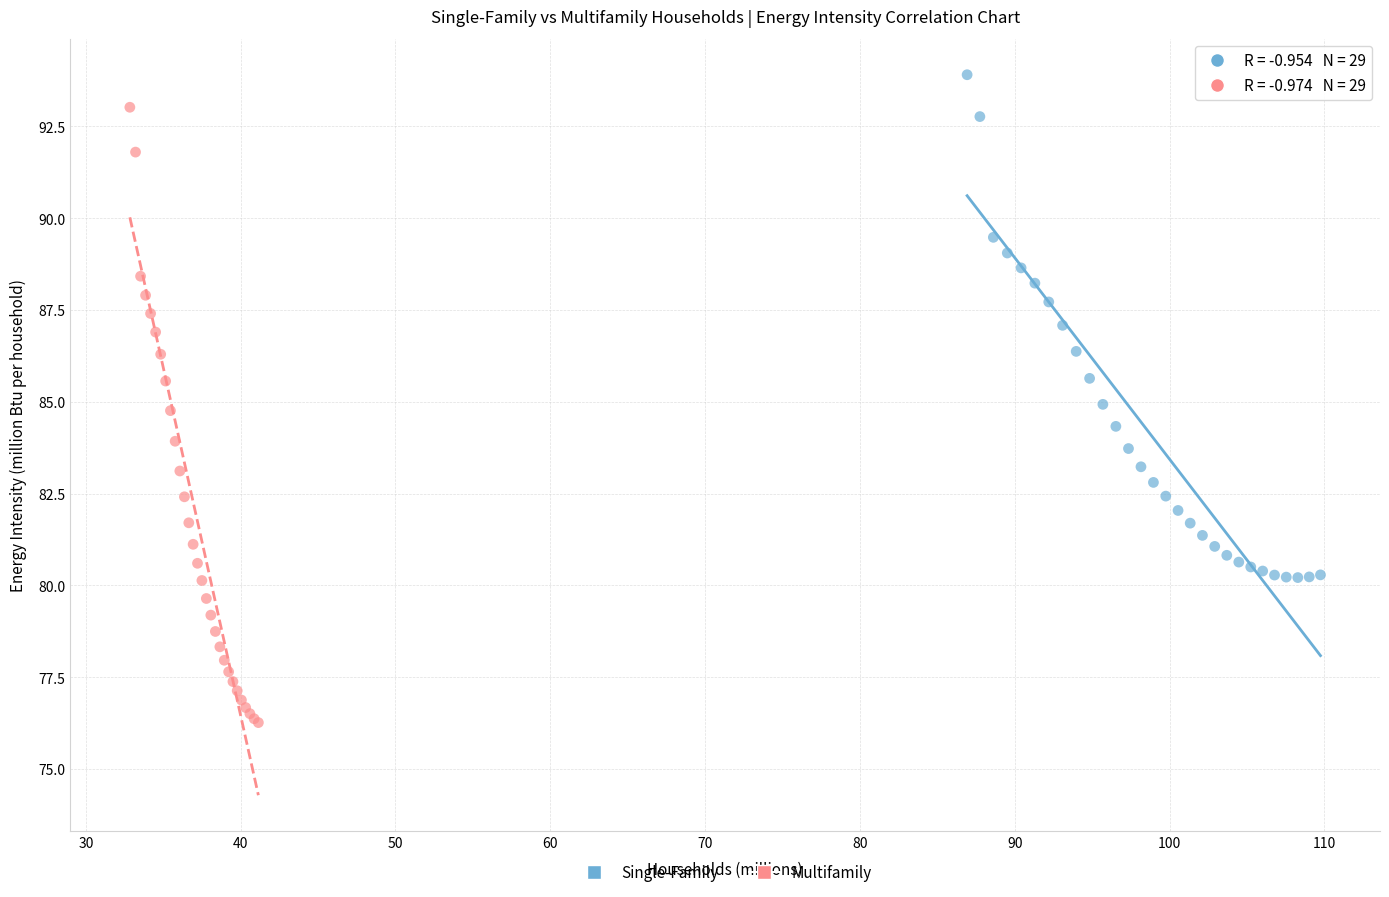

Which series reaches the minimum Y coordinate?

Multifamily